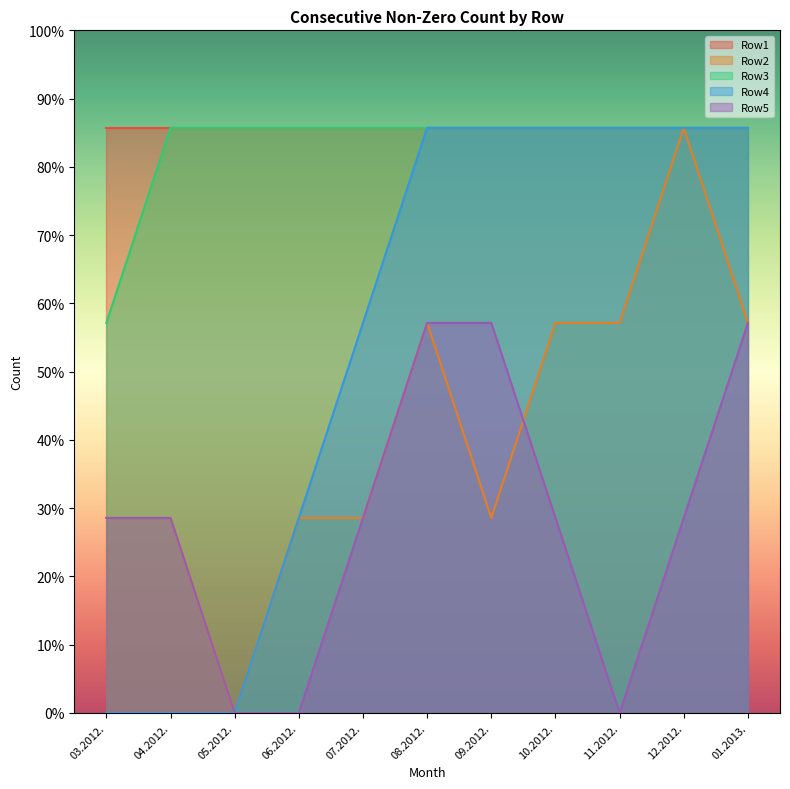

What is the label of the 9th point from the right?

05.2012.